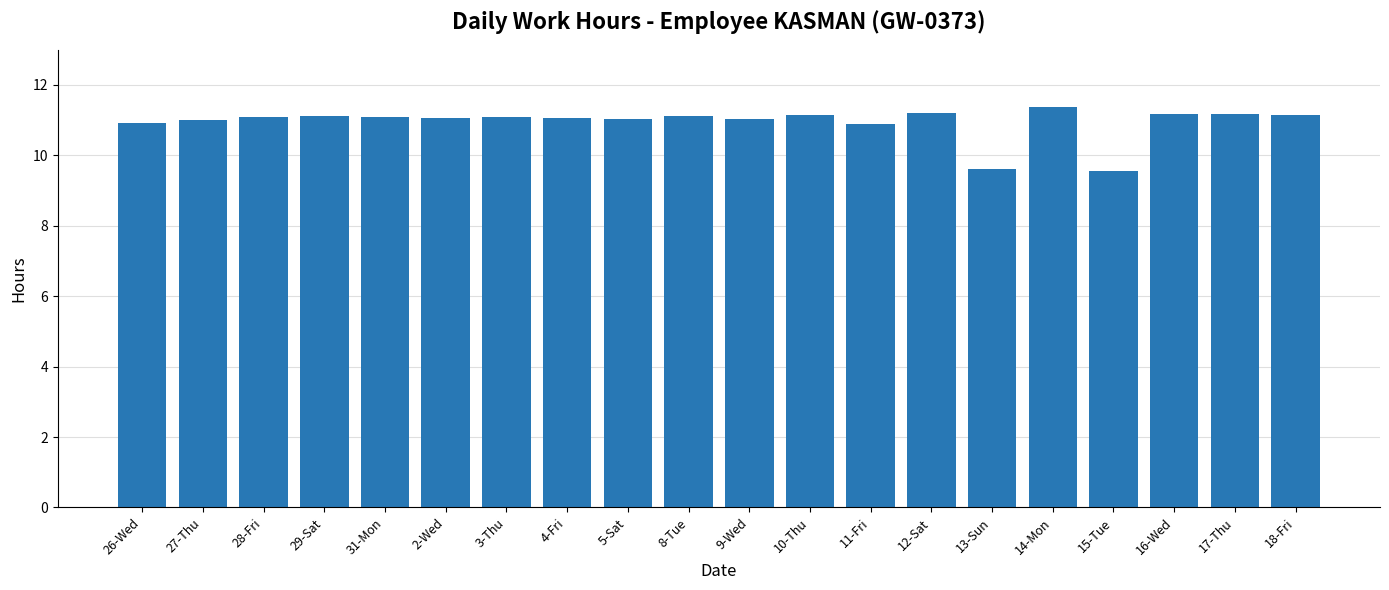

What is the sum of all values?

218.9